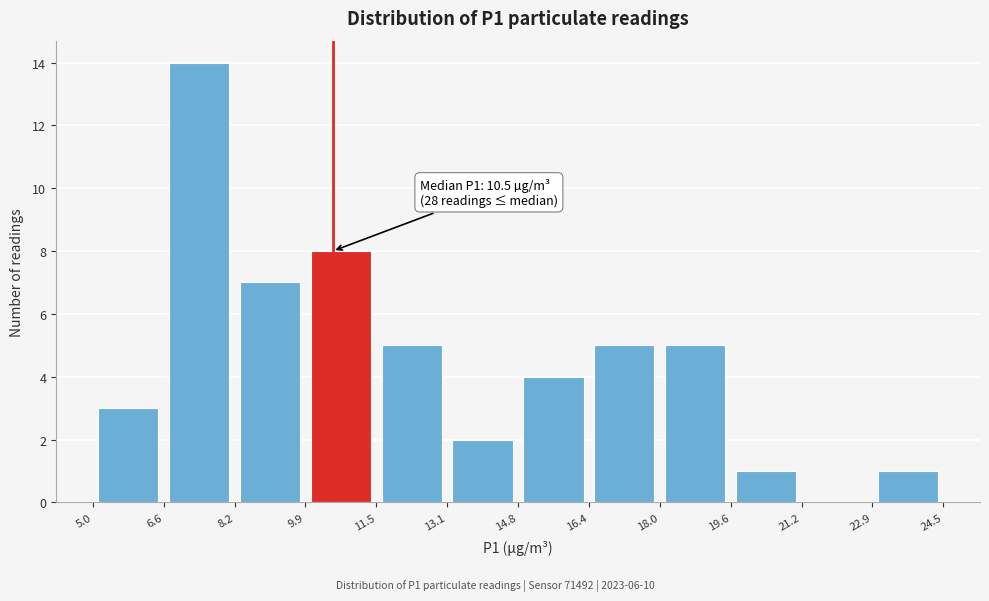

Over which range of the x-axis is the bar tallest?

6.6 to 8.2